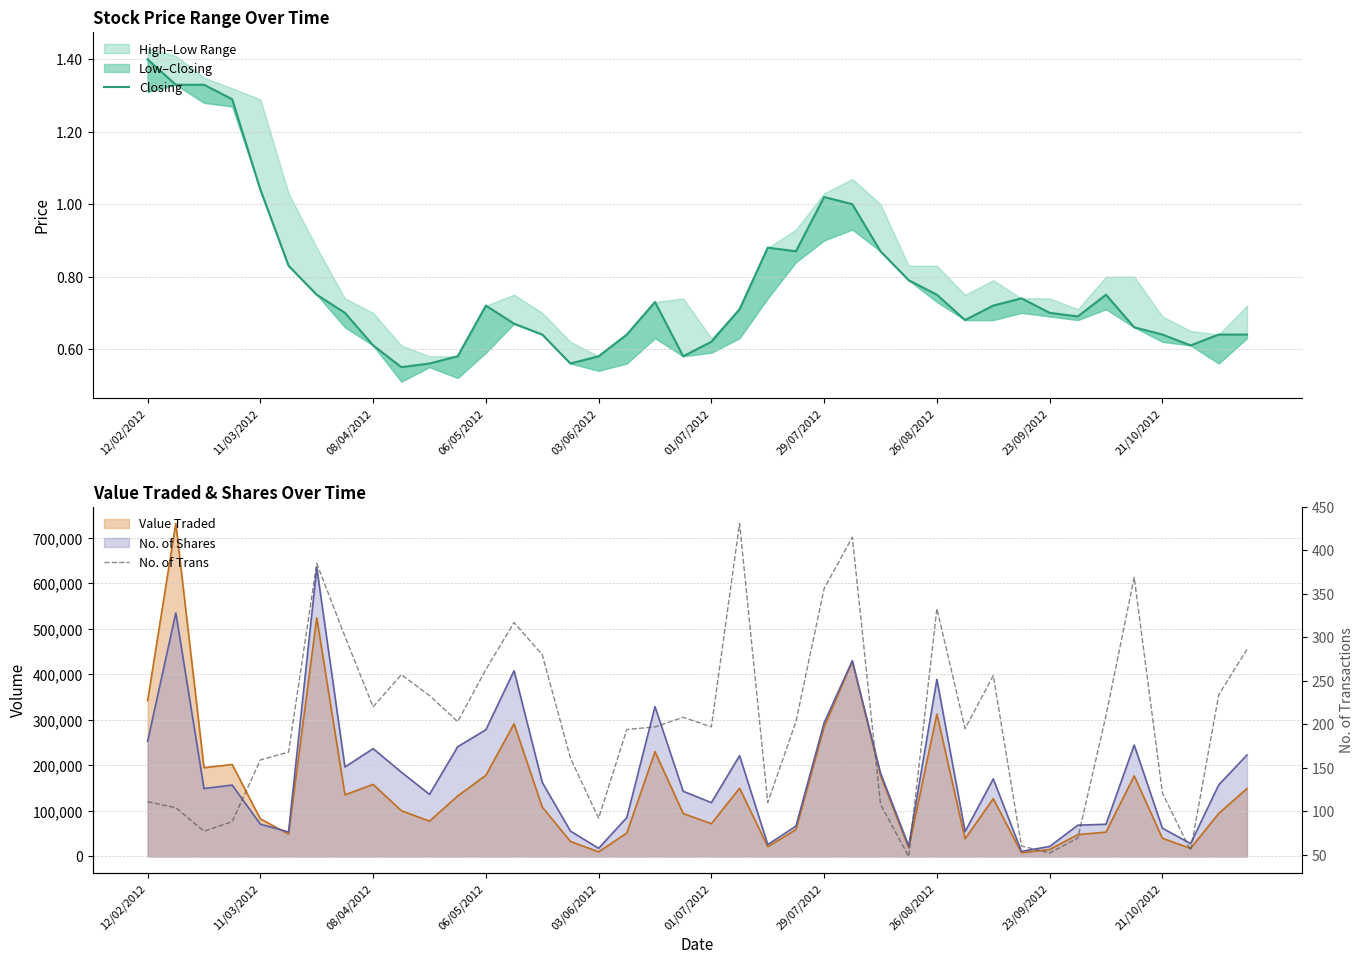

What is the smallest value displayed?

0.6